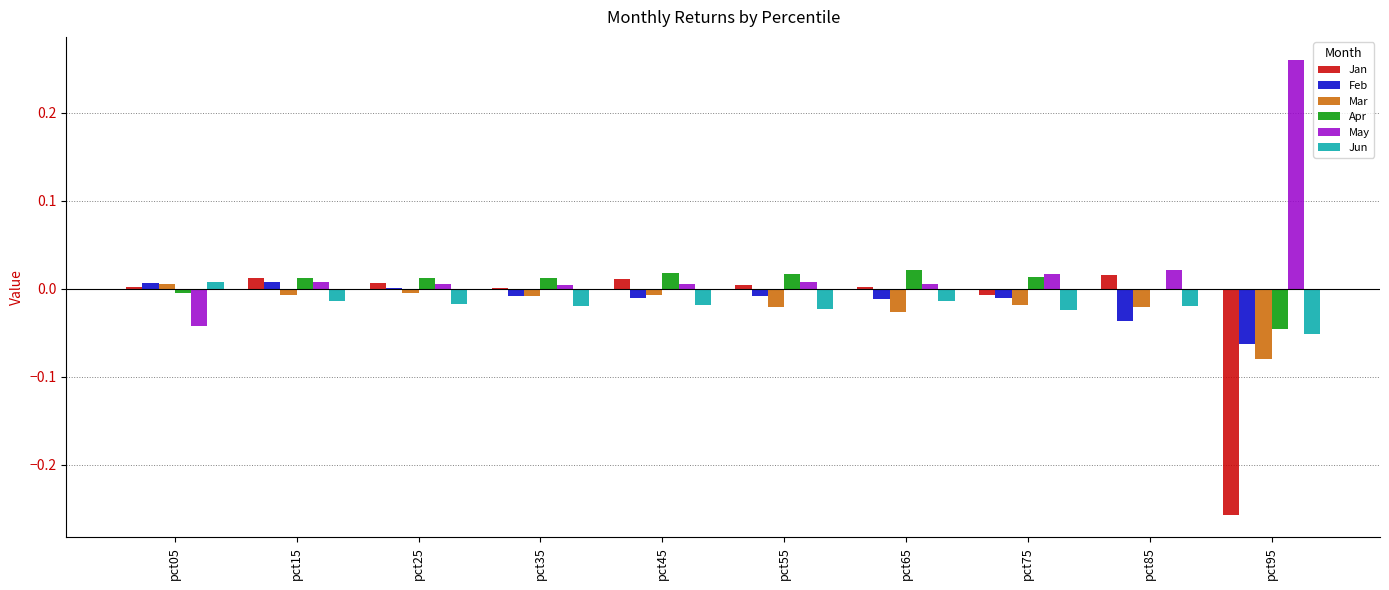

Which label corresponds to the largest value in the chart?

pct95